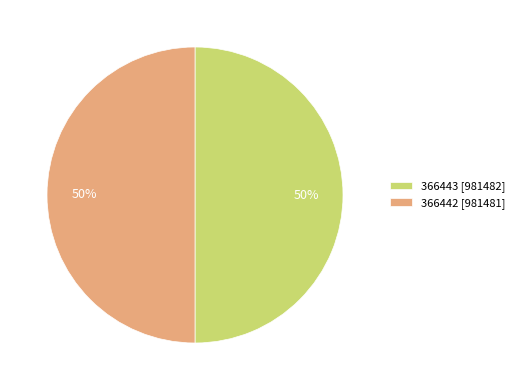

Combined, do 366442 [981481] and 366443 [981482] account for over 50%?

Yes